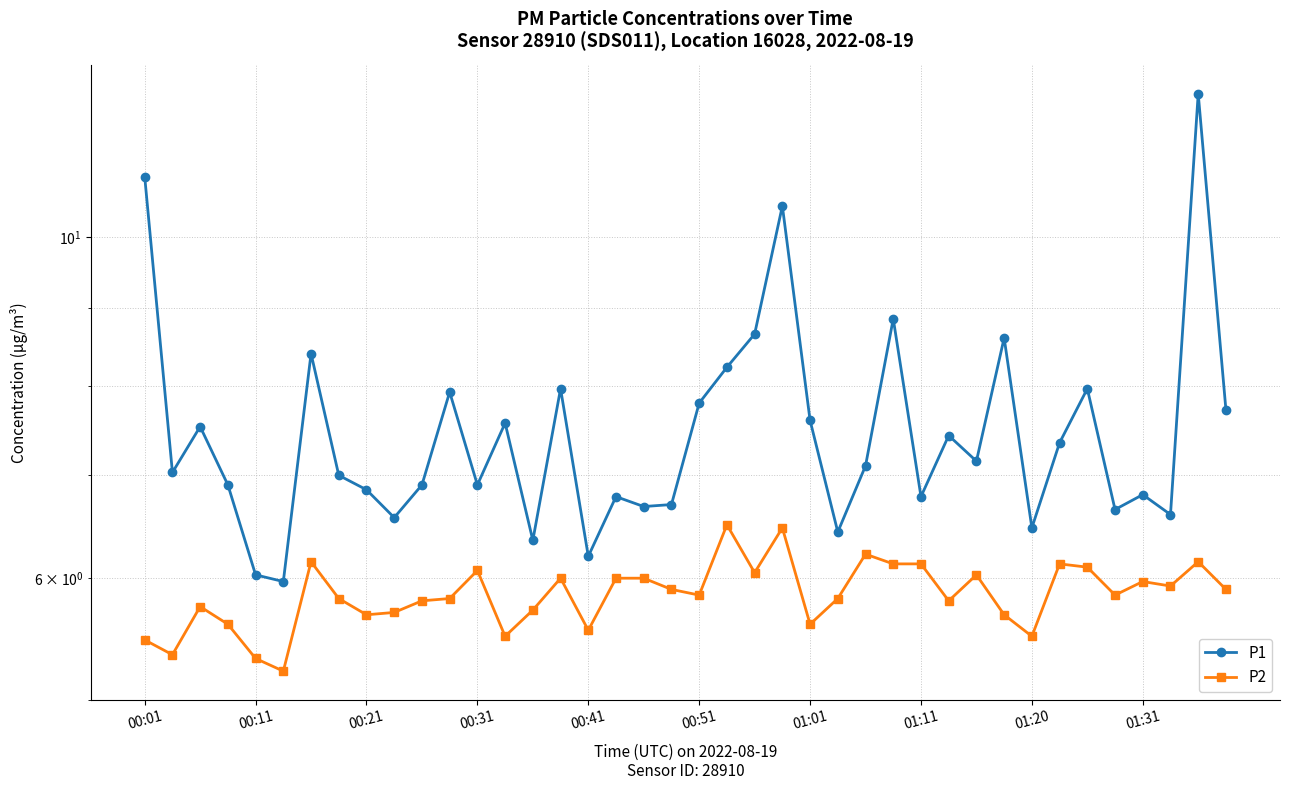

Is this an area chart (filled region under the line)?

No